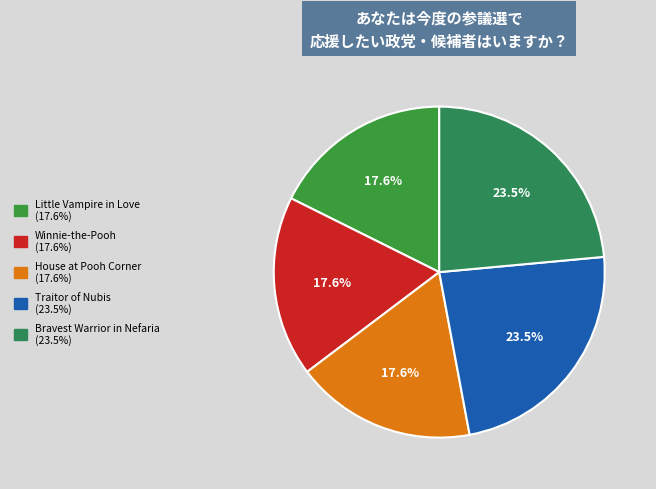

To the nearest percent, what portion does Traitor of Nubis represent?

24%